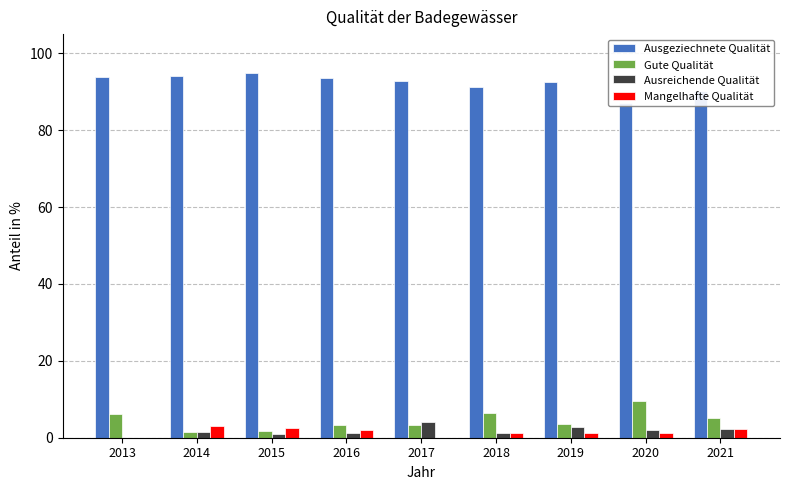

What is the difference between the maximum and minimum values in the Gute Qualität series?

8.1